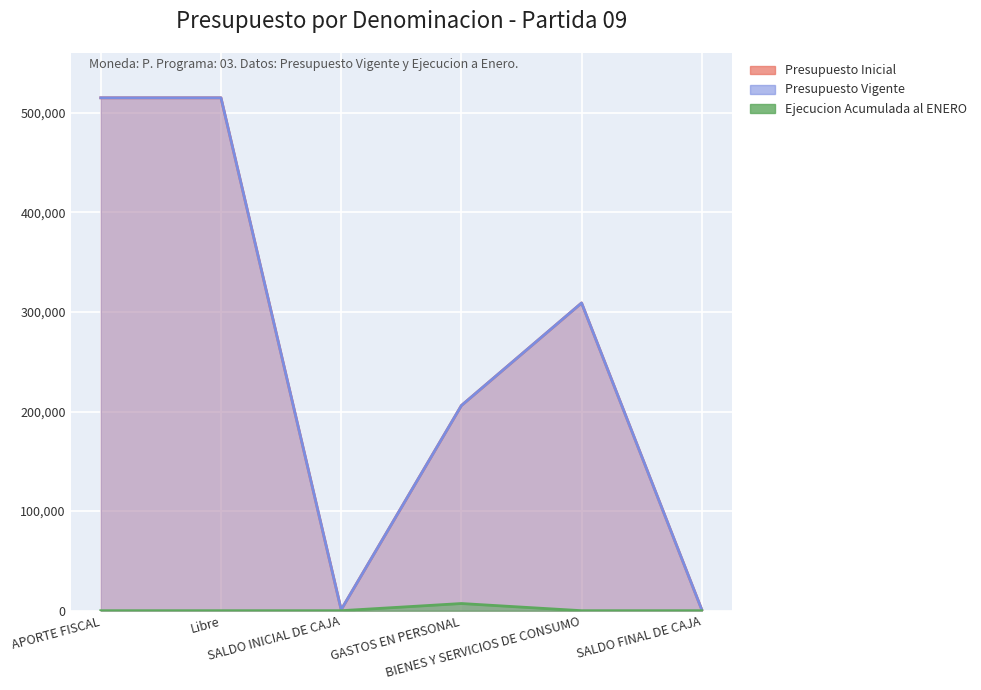

What is the approximate value of Presupuesto Vigente at SALDO INICIAL DE CAJA, to the nearest 100?

1000